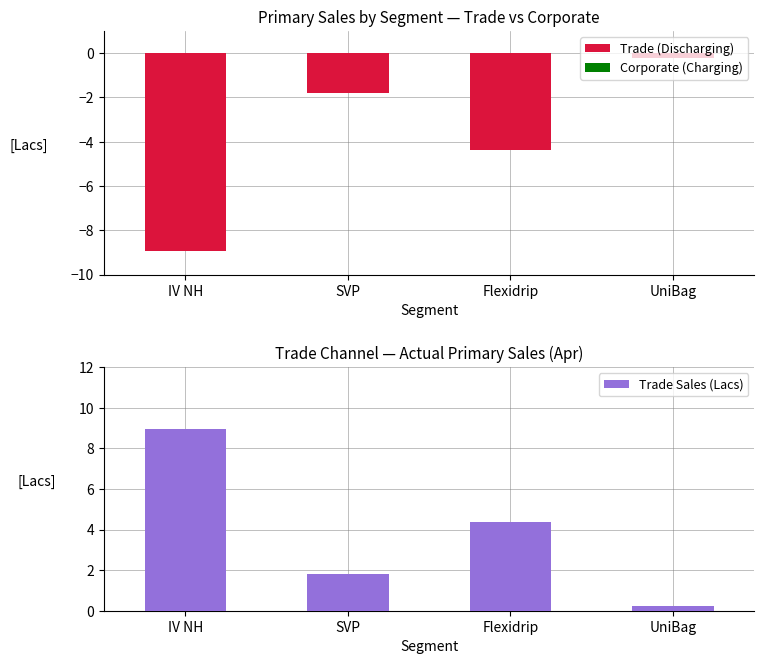

Which series has the largest total across all categories?

Trade Sales (Lacs)